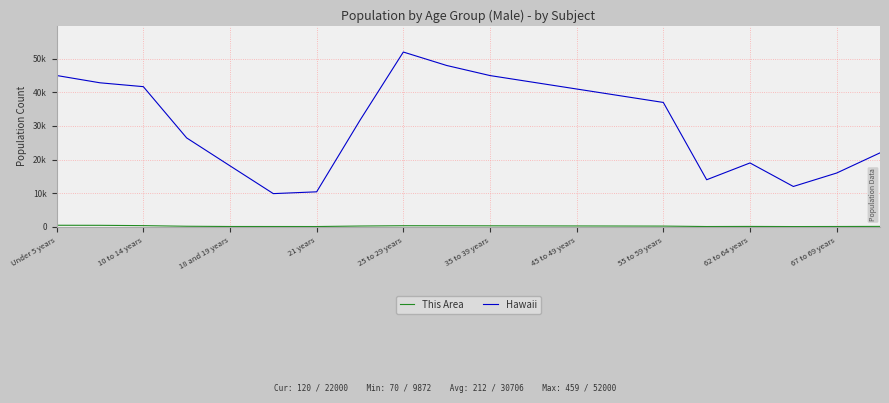

Does the chart display data point markers on the line(s)?

No